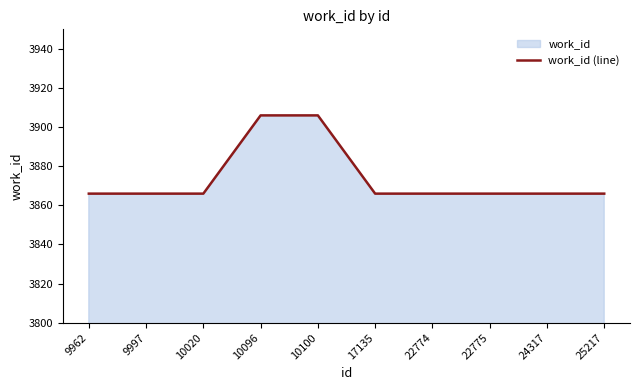

How many lines are shown in the chart?

1